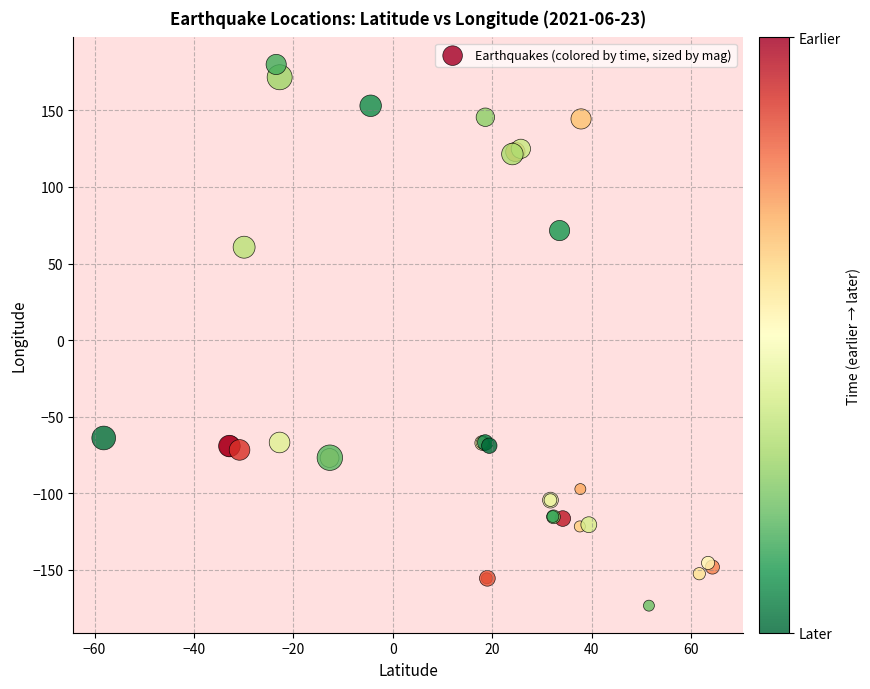

What Y value in the scatter plot is closest to 3?

60.7